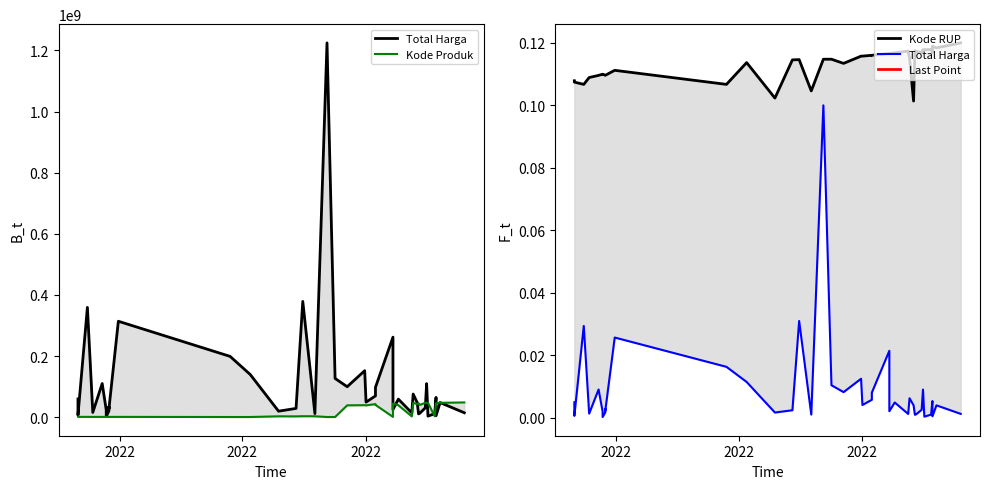

Is the value of Kode Produk at 34 greater than the value of Kode RUP at 33?

Yes